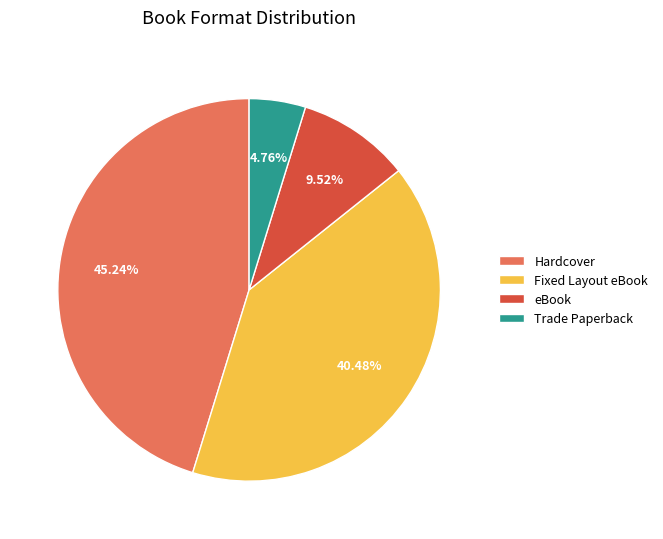

Is there any slice that represents more than half of the pie?

No